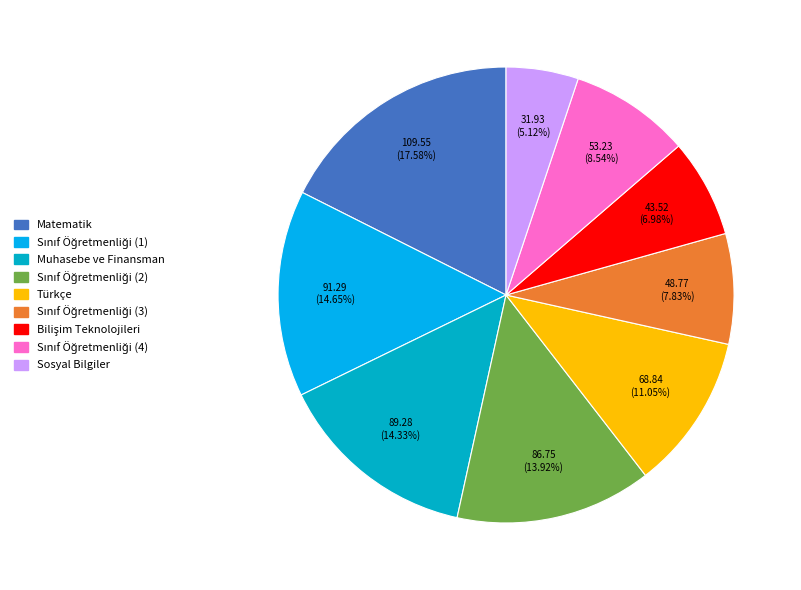

How much of the chart is everything except Muhasebe ve Finansman?

85.7%